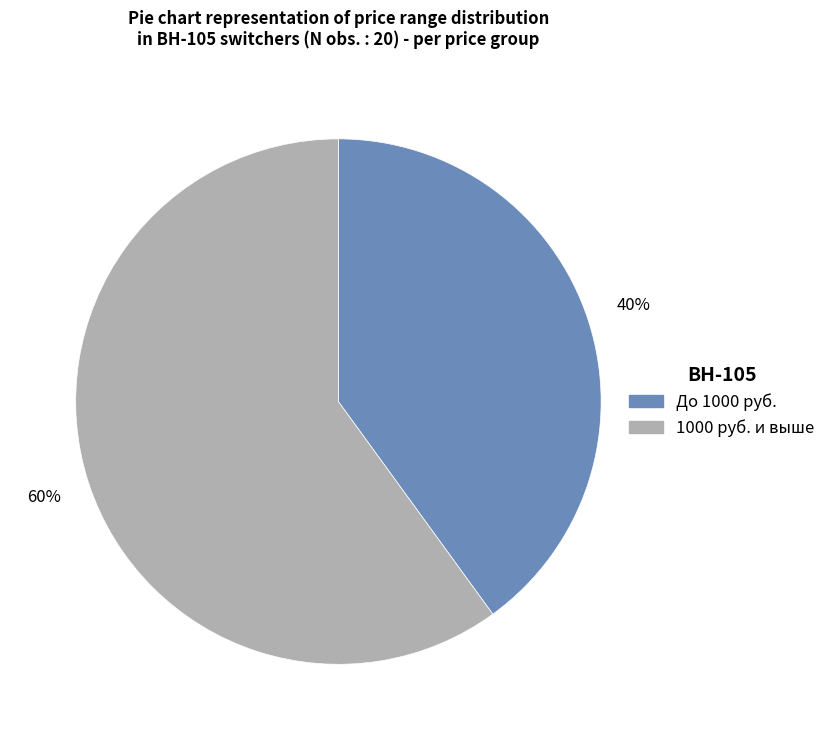

How many slices are in this pie chart?

2